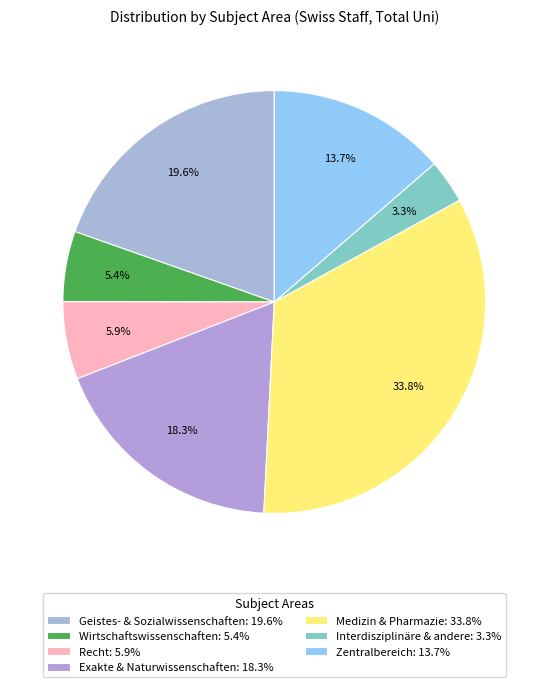

Does any single category account for the majority?

No